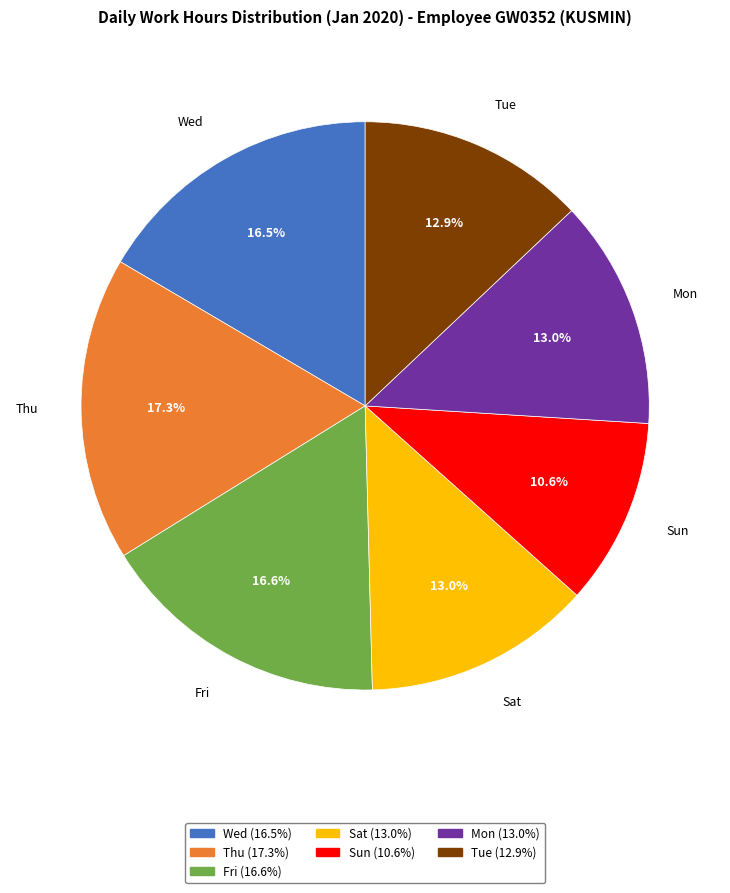

Is there a majority slice in this chart?

No